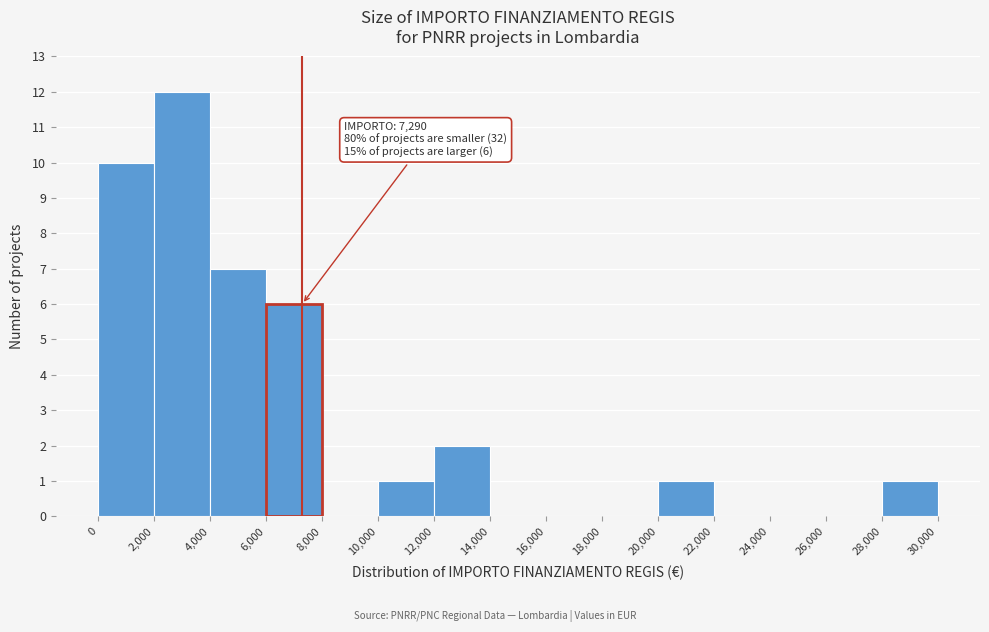

Which range on the x-axis has the tallest bar?

2,000 to 4,000